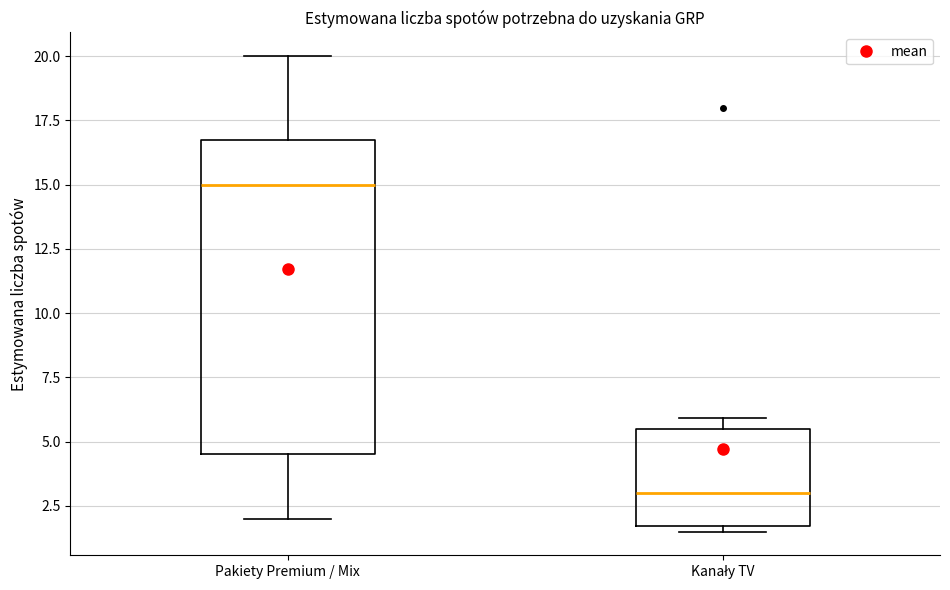

Where is the lower edge of the box for Pakiety Premium / Mix on the y-axis? The values are not printed on the chart, so give them approximately, as read against the axis.

4.5